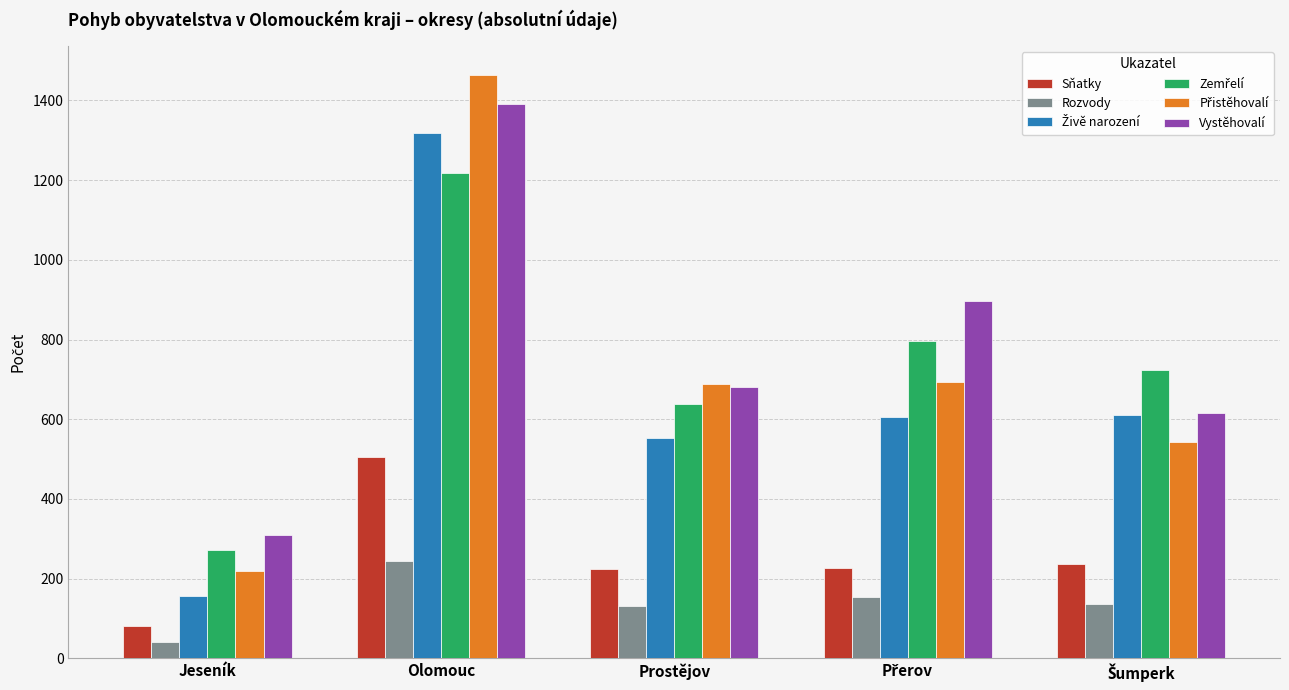

What is the value of the Vystěhovalí bar at the 1st from the left?

309